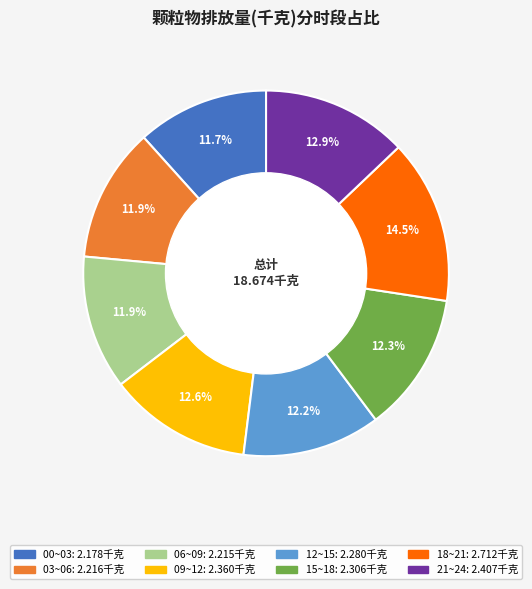

How many slices are in this pie chart?

8